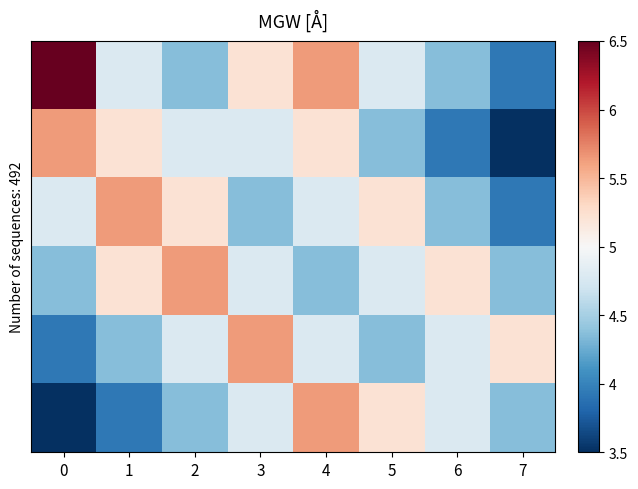

What is the difference between the highest and lowest values at 7?

1.7